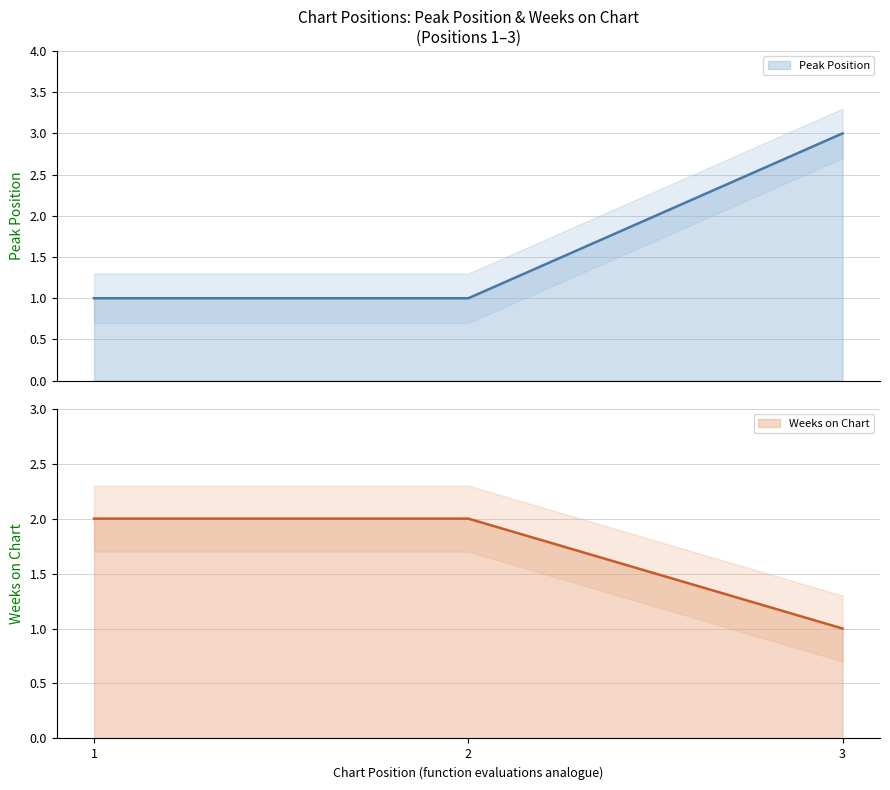

Which category has the highest value across all series?

3